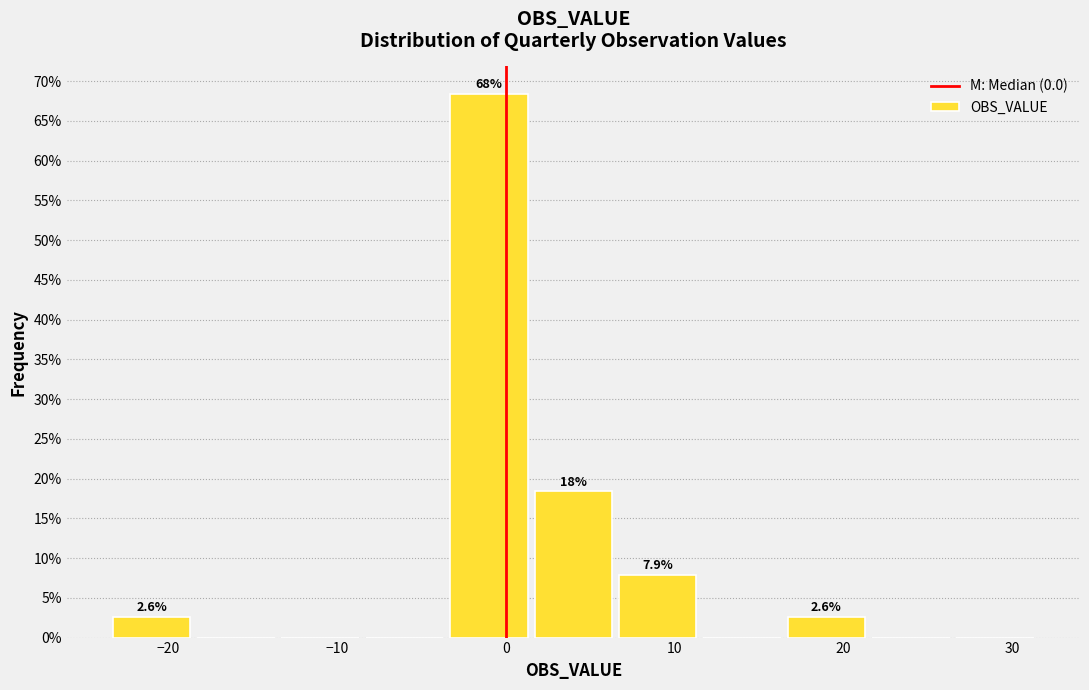

Which range on the x-axis has the tallest bar?

-3.5 to 1.5